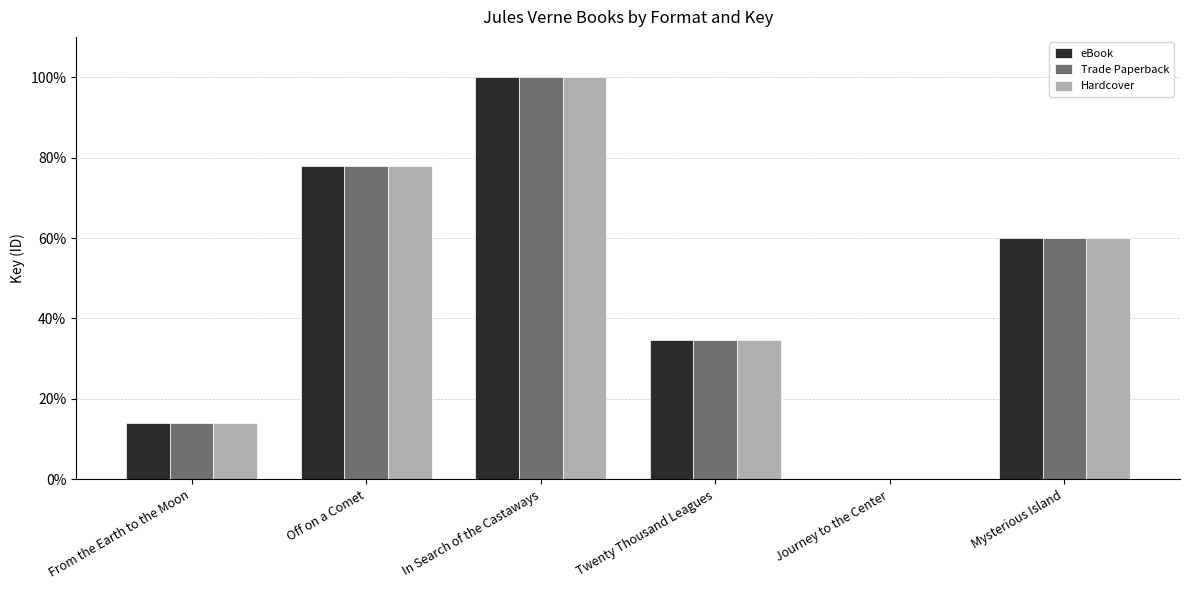

True or false: Trade Paperback has a value of 60.1 at Mysterious Island.

True